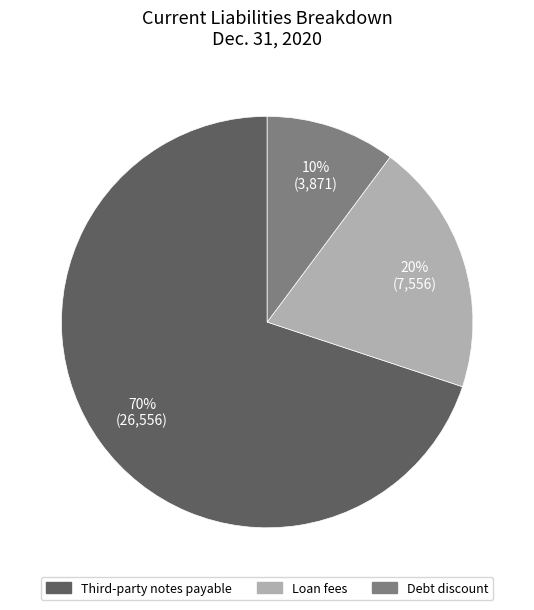

Rank the categories by value from lowest to highest.

Debt discount, Loan fees, Third-party notes payable